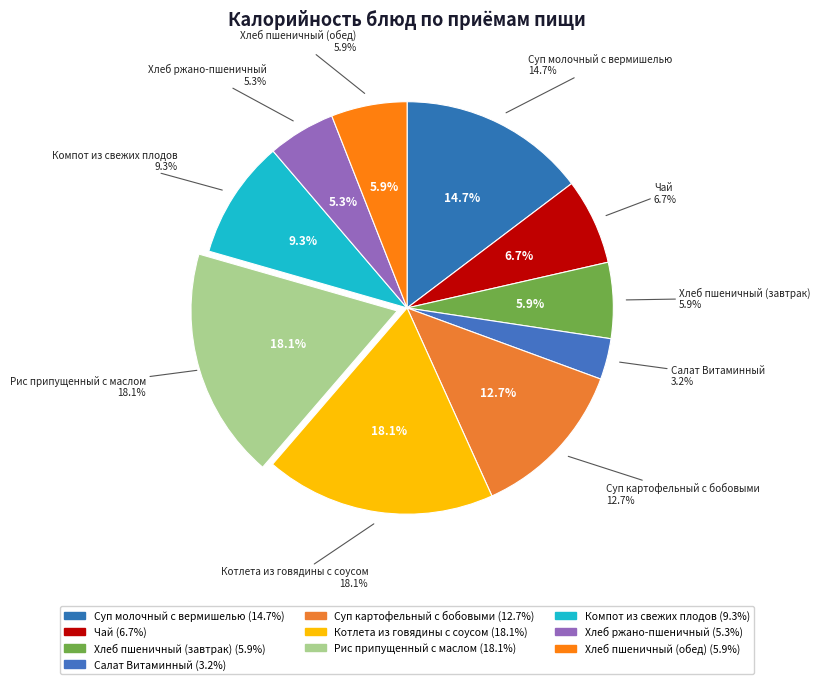

To the nearest percent, what is the average slice percentage?

10%